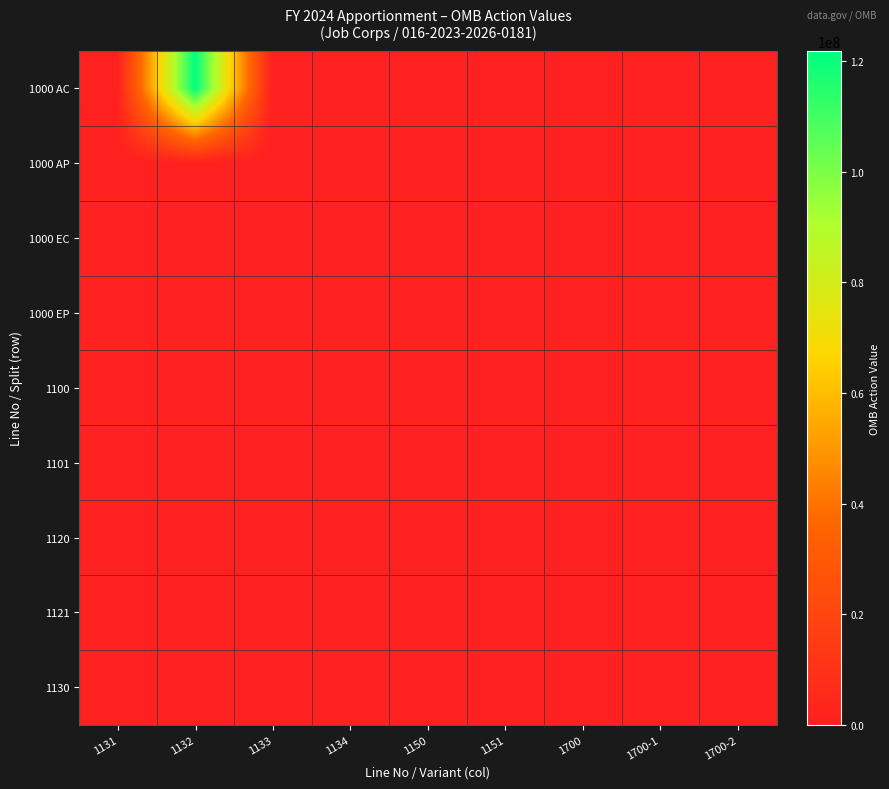

Reading left to right, transcribe all the data shown in this chart.

1000 AC: 1131=1110407	1132=121868382	1133=0	1134=0	1150=0	1151=0	1700=0	1700-1=0	1700-2=0
1000 AP: 1131=0	1132=0	1133=0	1134=0	1150=0	1151=0	1700=0	1700-1=0	1700-2=0
1000 EC: 1131=0	1132=0	1133=0	1134=0	1150=0	1151=0	1700=0	1700-1=0	1700-2=0
1000 EP: 1131=0	1132=0	1133=0	1134=0	1150=0	1151=0	1700=0	1700-1=0	1700-2=0
1100: 1131=0	1132=0	1133=0	1134=0	1150=0	1151=0	1700=0	1700-1=0	1700-2=0
1101: 1131=0	1132=0	1133=0	1134=0	1150=0	1151=0	1700=0	1700-1=0	1700-2=0
1120: 1131=0	1132=0	1133=0	1134=0	1150=0	1151=0	1700=0	1700-1=0	1700-2=0
1121: 1131=0	1132=0	1133=0	1134=0	1150=0	1151=0	1700=0	1700-1=0	1700-2=0
1130: 1131=0	1132=0	1133=0	1134=0	1150=0	1151=0	1700=0	1700-1=0	1700-2=0